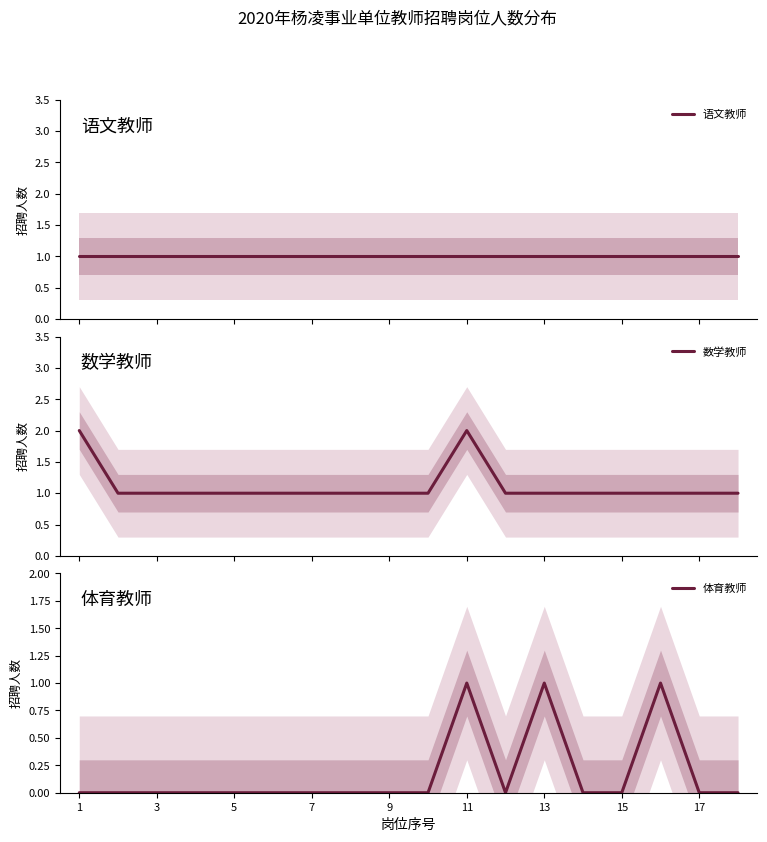

How many 数学教师 values are between 1 and 2?

18